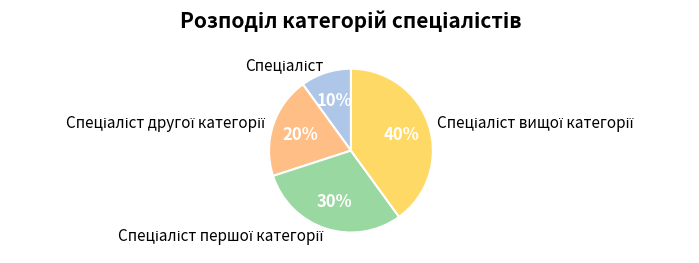

Is there any slice that represents more than half of the pie?

No